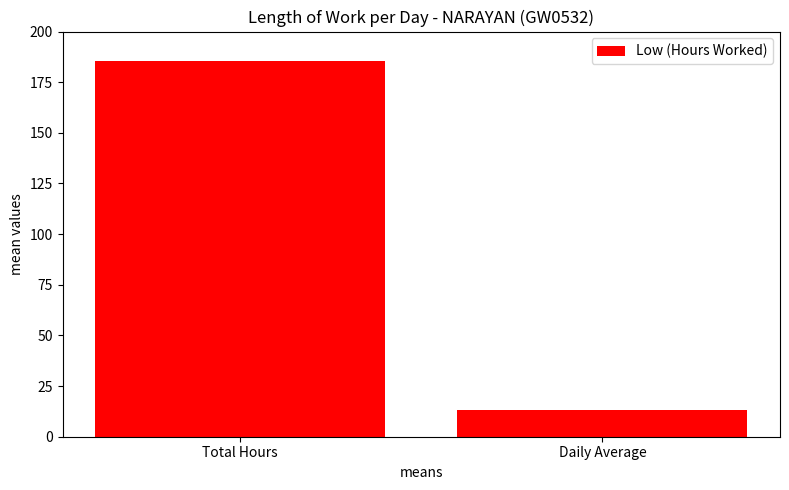

What is the average value?

99.3